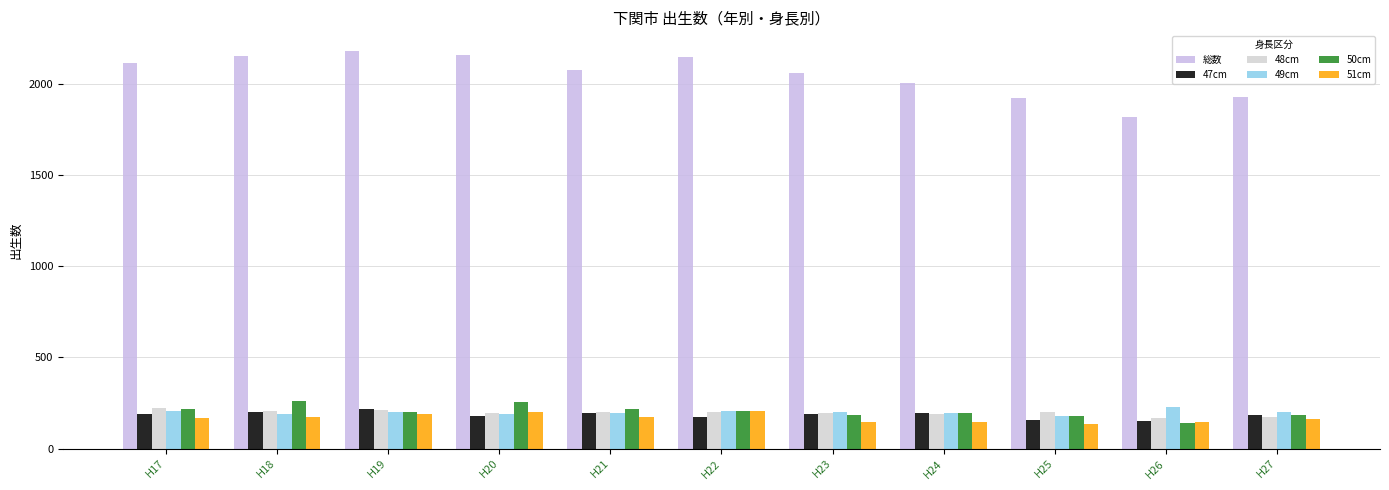

The 47cm series shows 193 at H21. True or false?

True